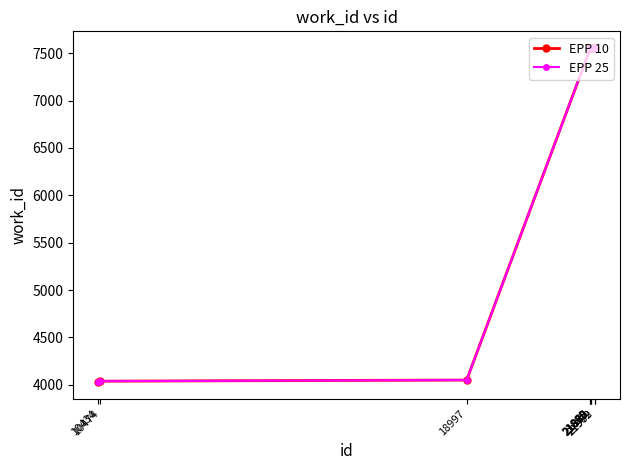

List the labels in order of EPP 10 value, smallest first.

10434, 10474, 18997, 21869, 21872, 21878, 21885, 21886, 21979, 21982